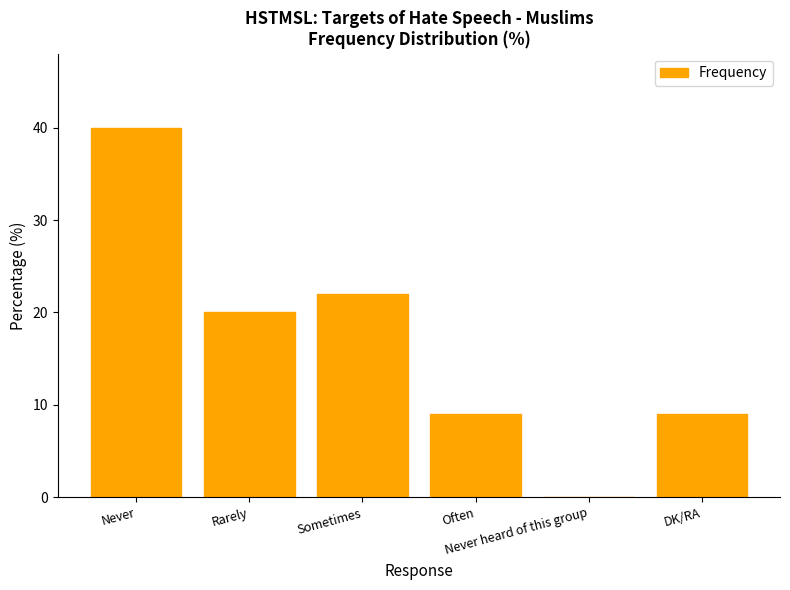

Read the value at Sometimes.

22